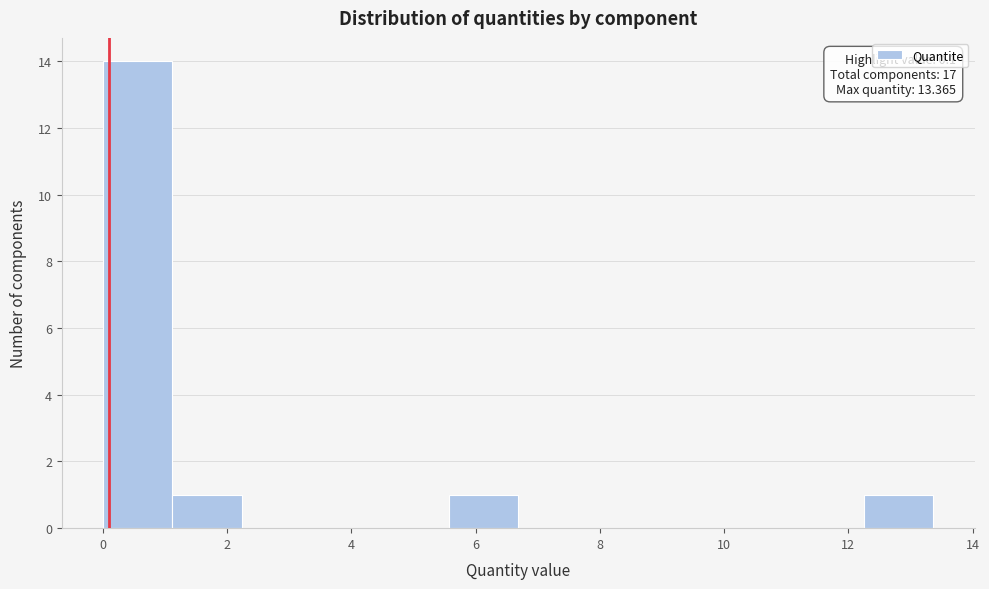

Over which range of the x-axis is the bar tallest?

0.0 to 1.2